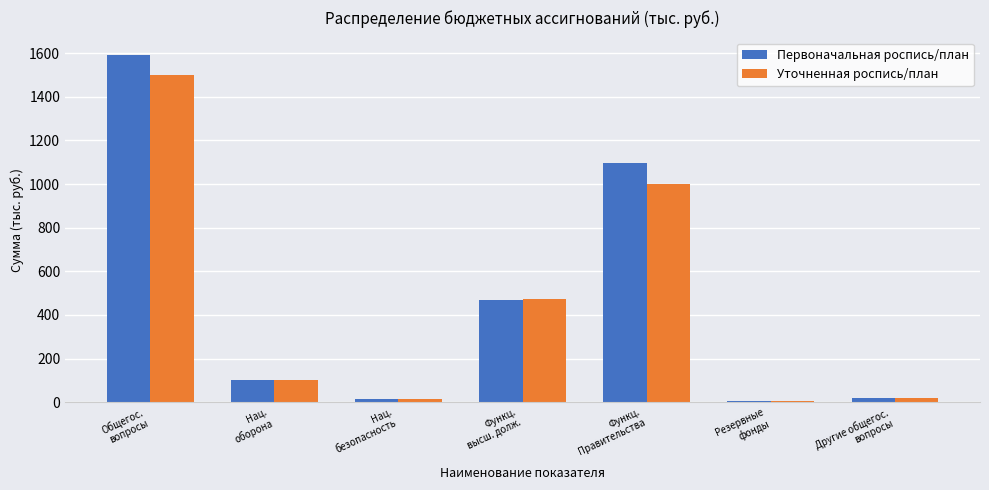

Which series has the largest total across all categories?

Первоначальная роспись/план